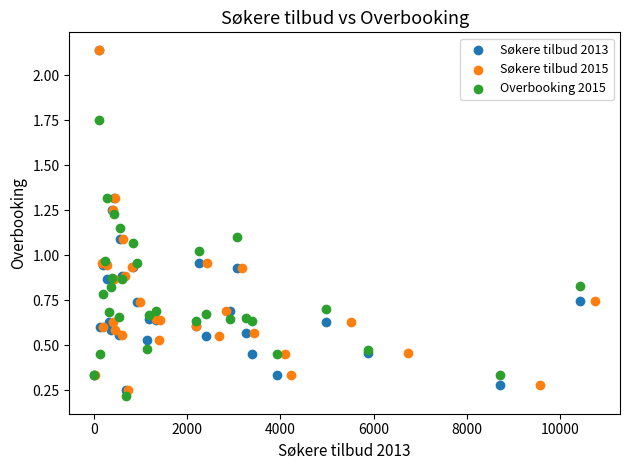

Which series contains the lowest Y value?

Overbooking 2015